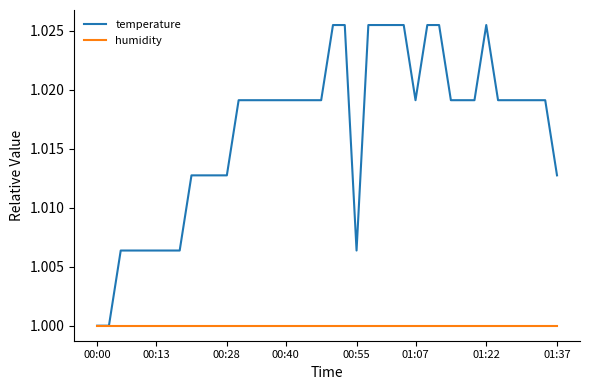

Which series has the widest spread of values?

temperature